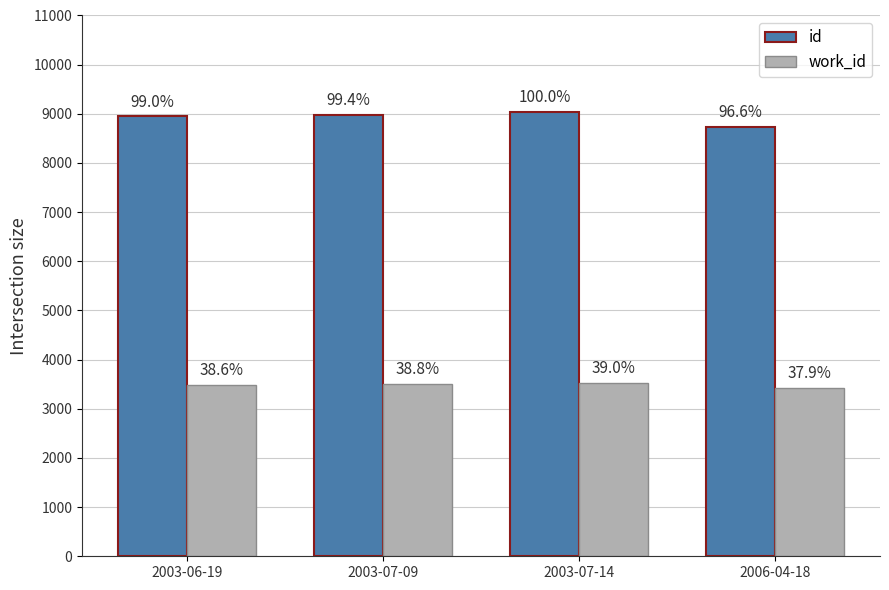

How many bars are there in each group?

2